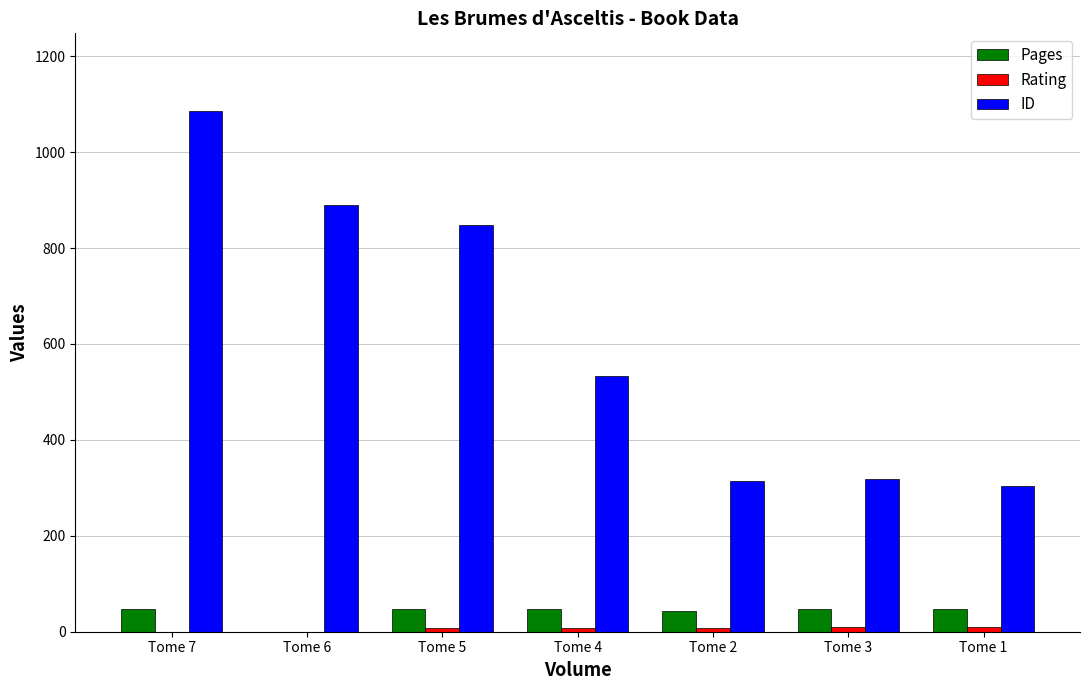

At which category is the sum across all series the highest?

Tome 7